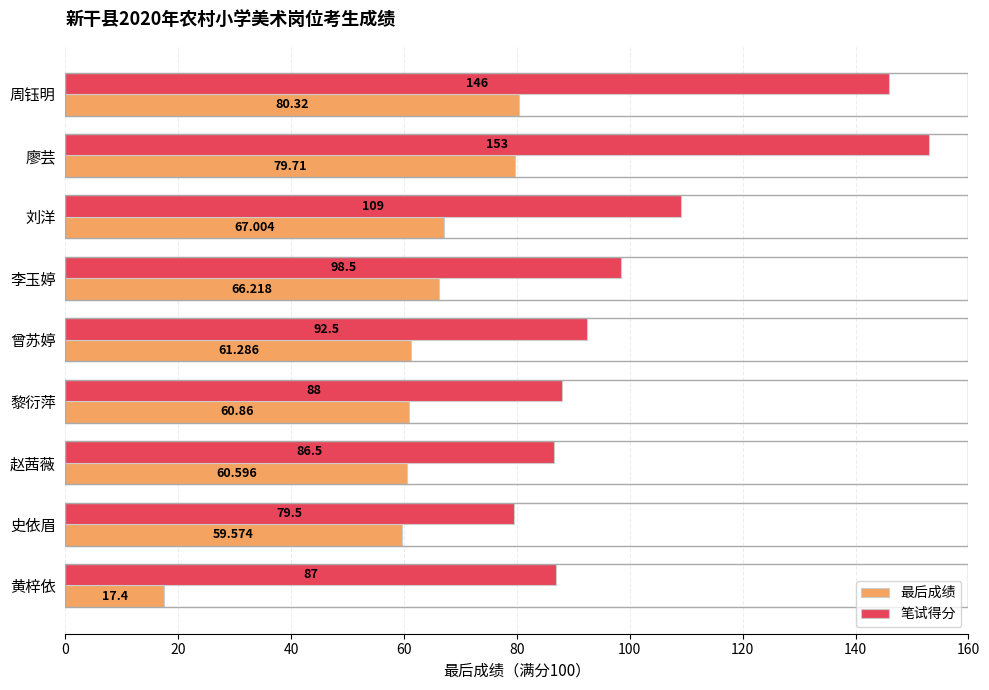

What is the sum of all 最后成绩 values?

553.0